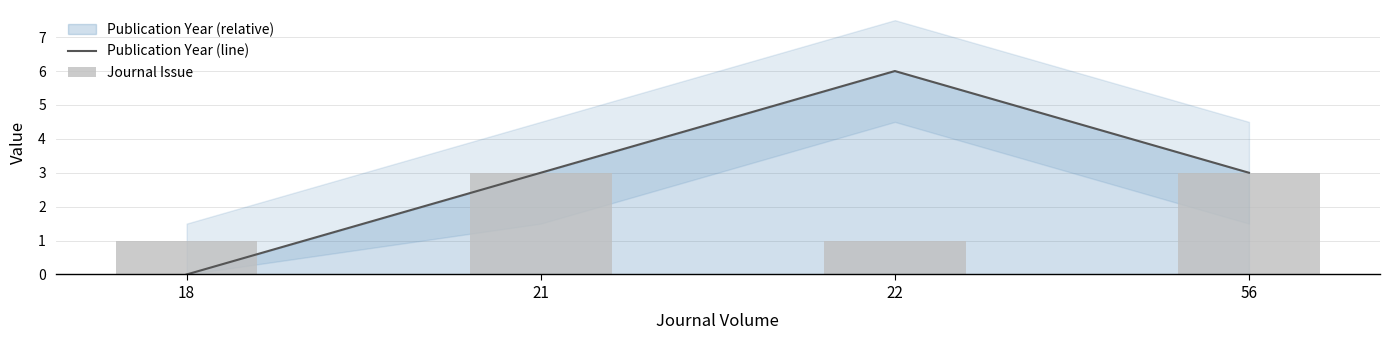

Which series has the largest total across all categories?

Publication Year (line)